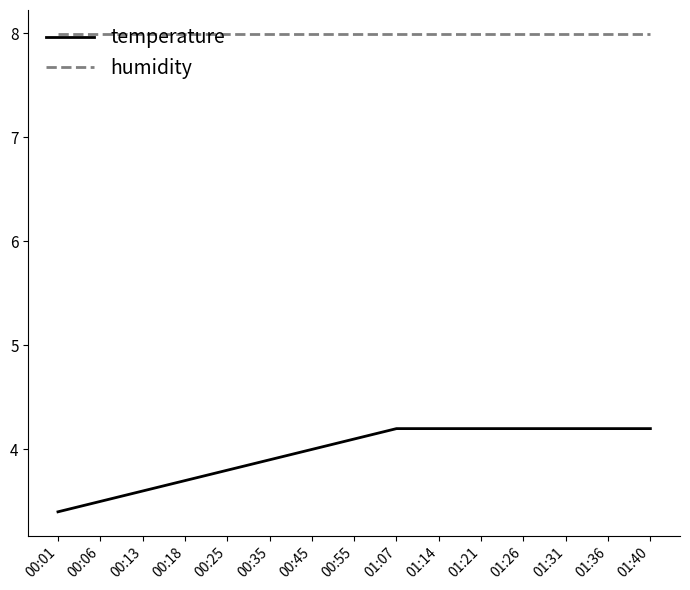

What is the sum of all temperature values?

59.4